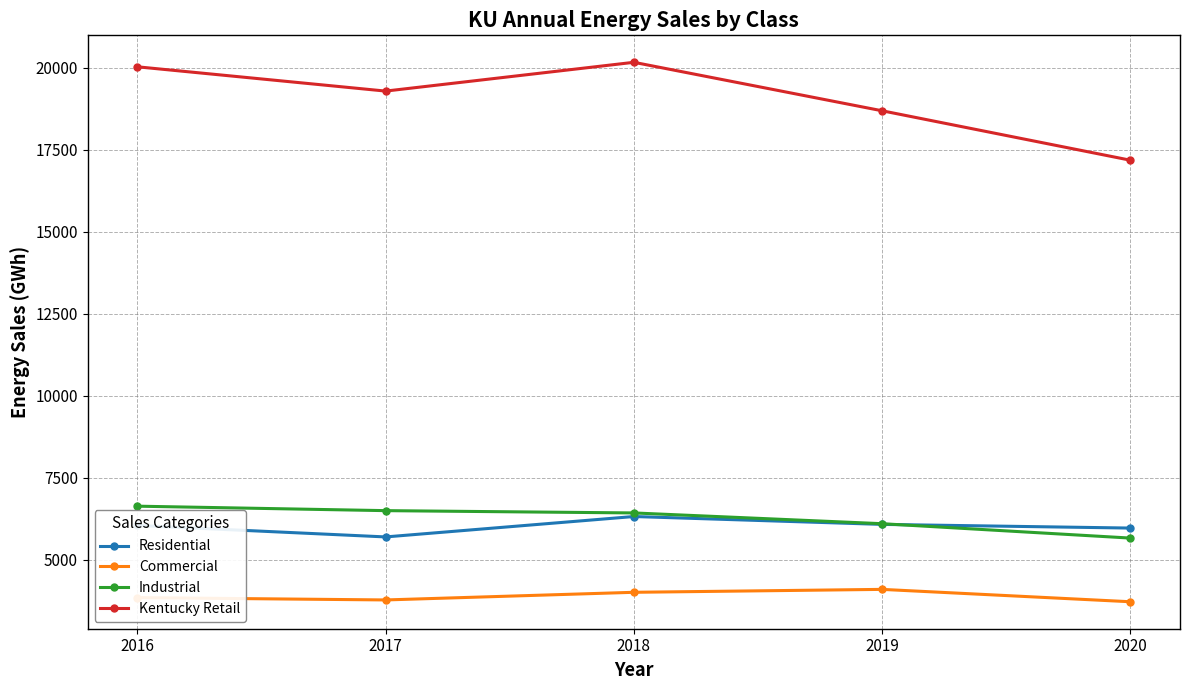

Count the number of categories in the chart.

5